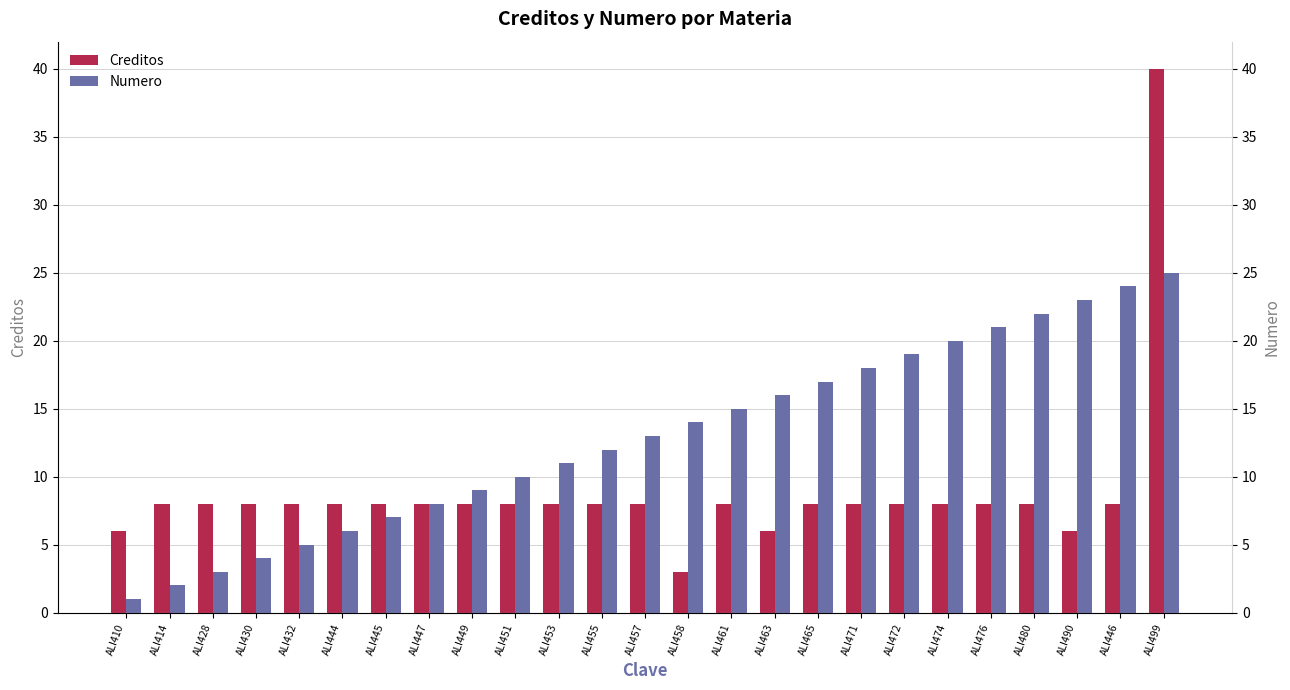

Rank the series at ALI444 from lowest to highest value.

Numero, Creditos